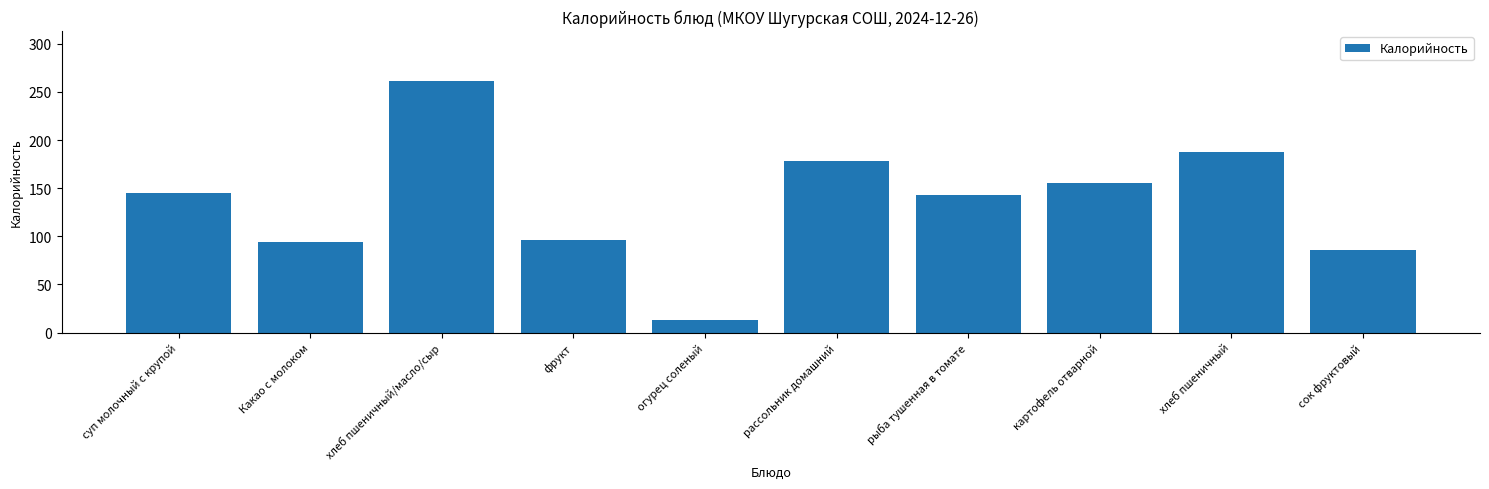

Are the bars grouped side by side (vs. stacked)?

No